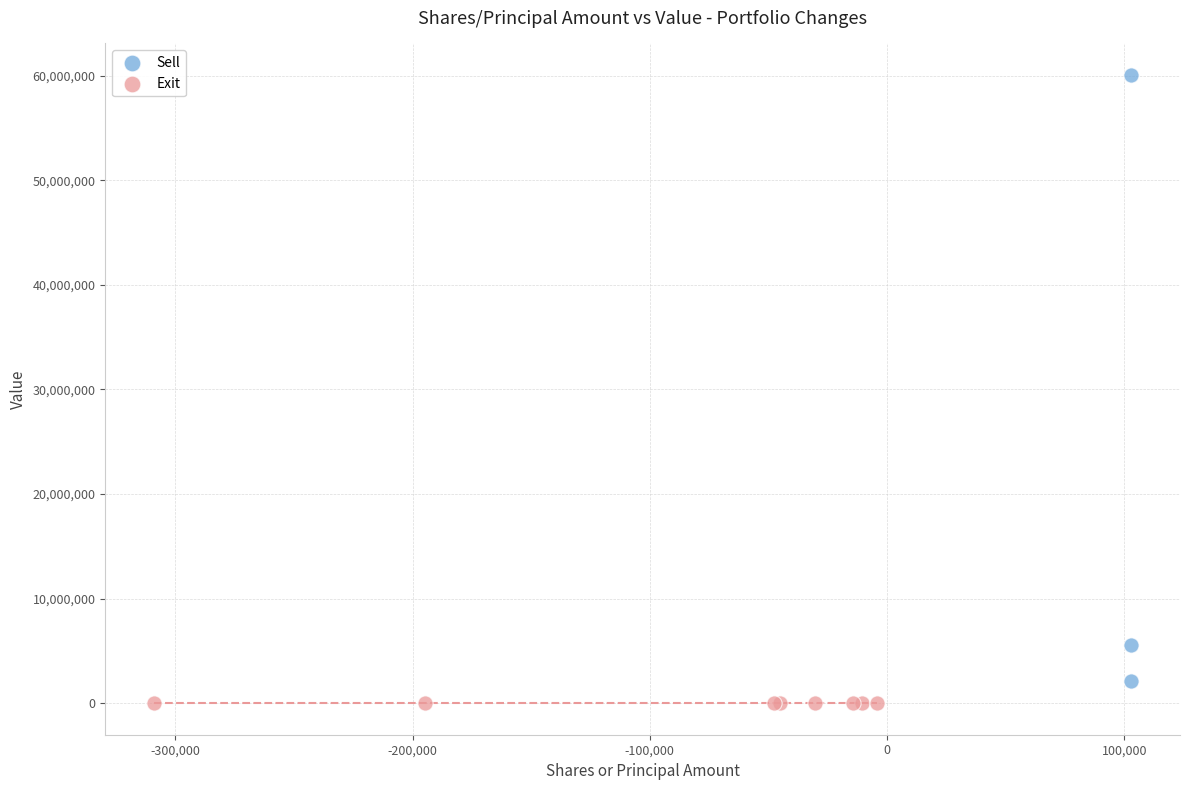

Which series contains the highest Y value?

Sell